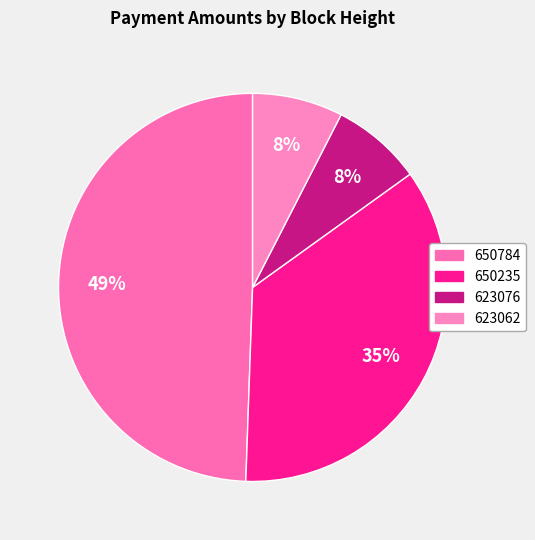

How many segments does this pie chart have?

4